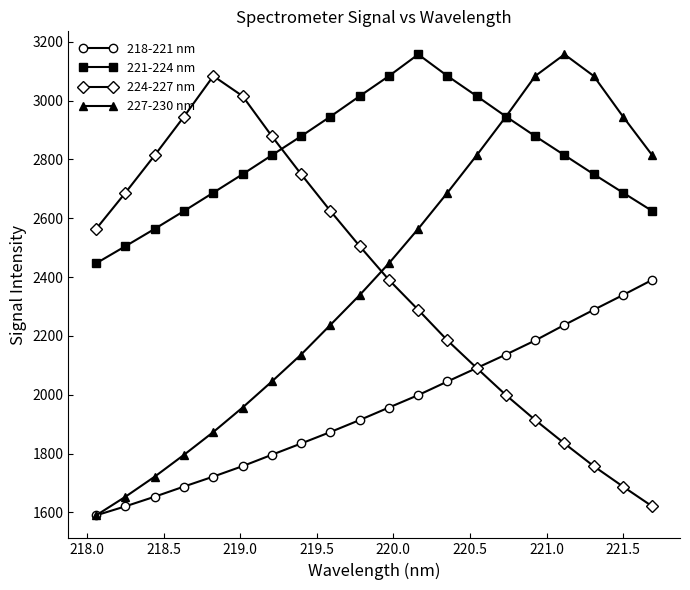

Which series has the largest total across all categories?

221-224 nm